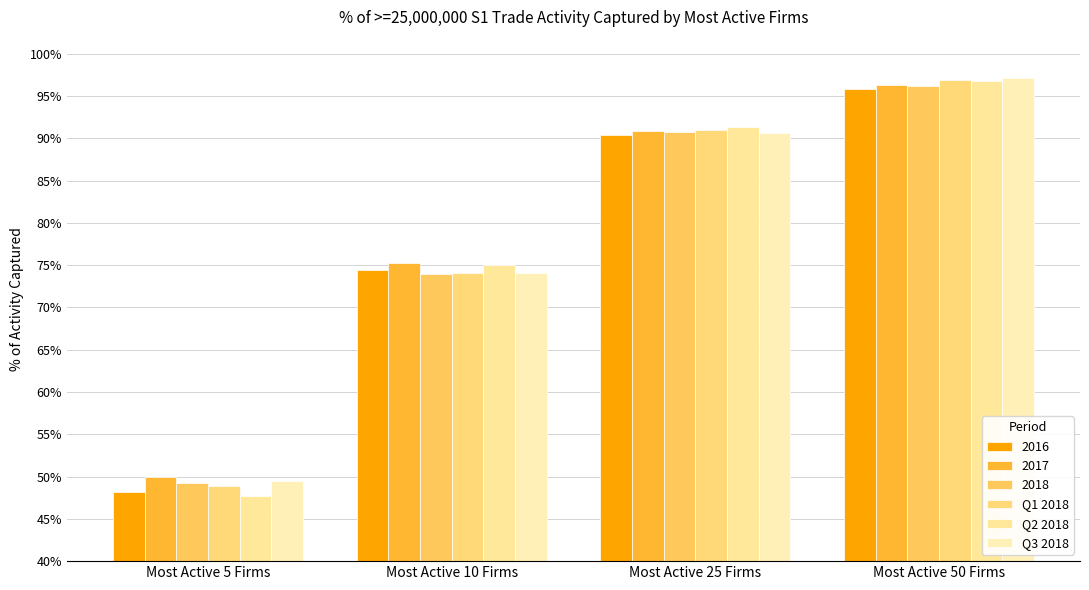

Does the chart contain stacked bars?

No